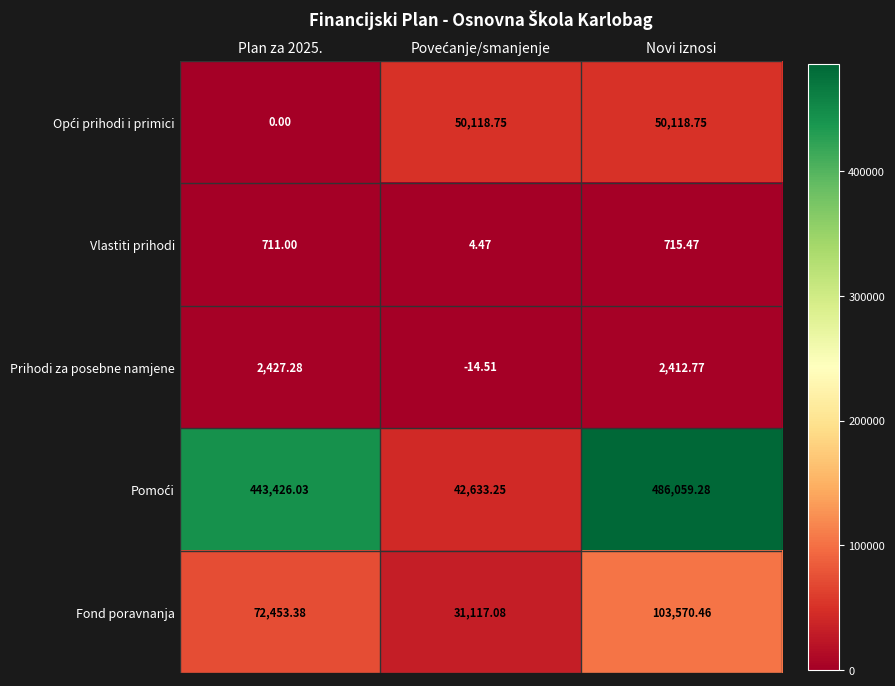

At which category is the sum across all series the highest?

Novi iznosi